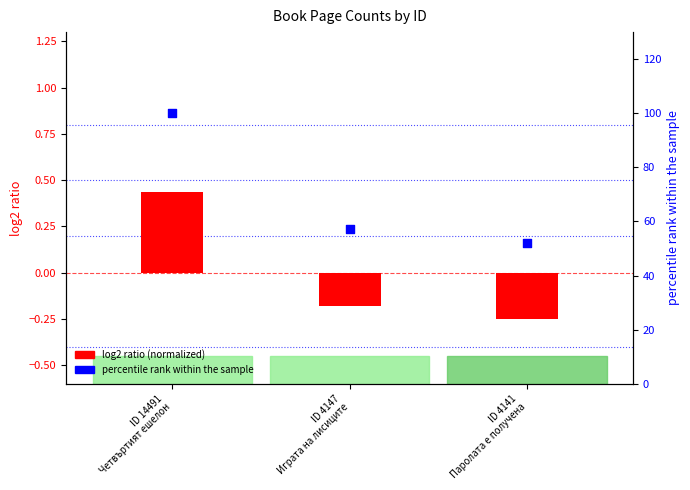

Which series contains the highest Y value?

percentile rank within the sample